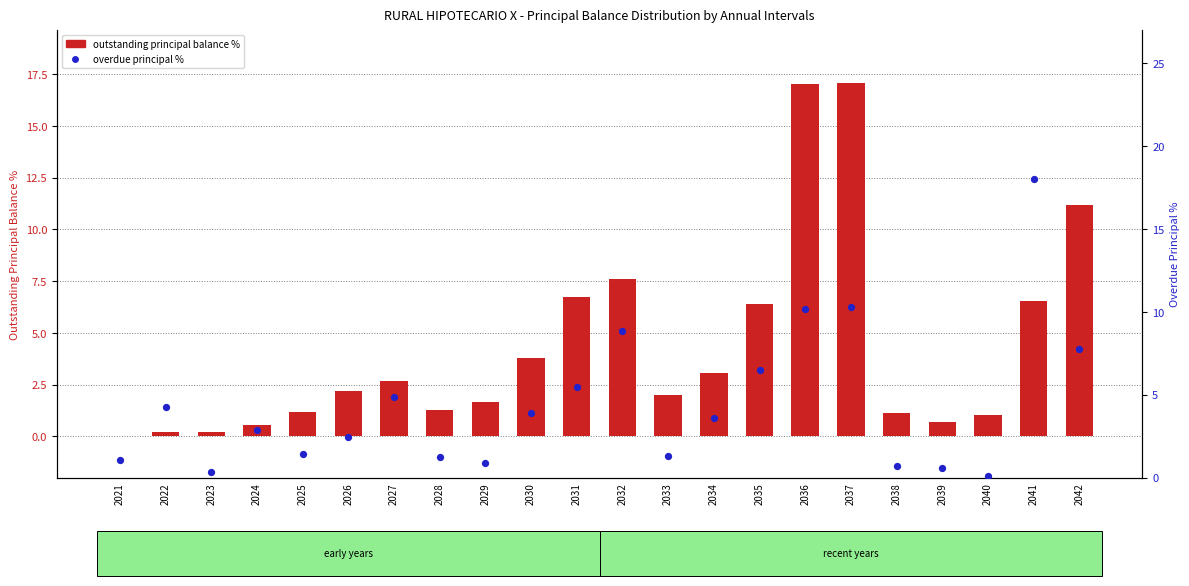

At how many categories does at least one series exceed 11?

4